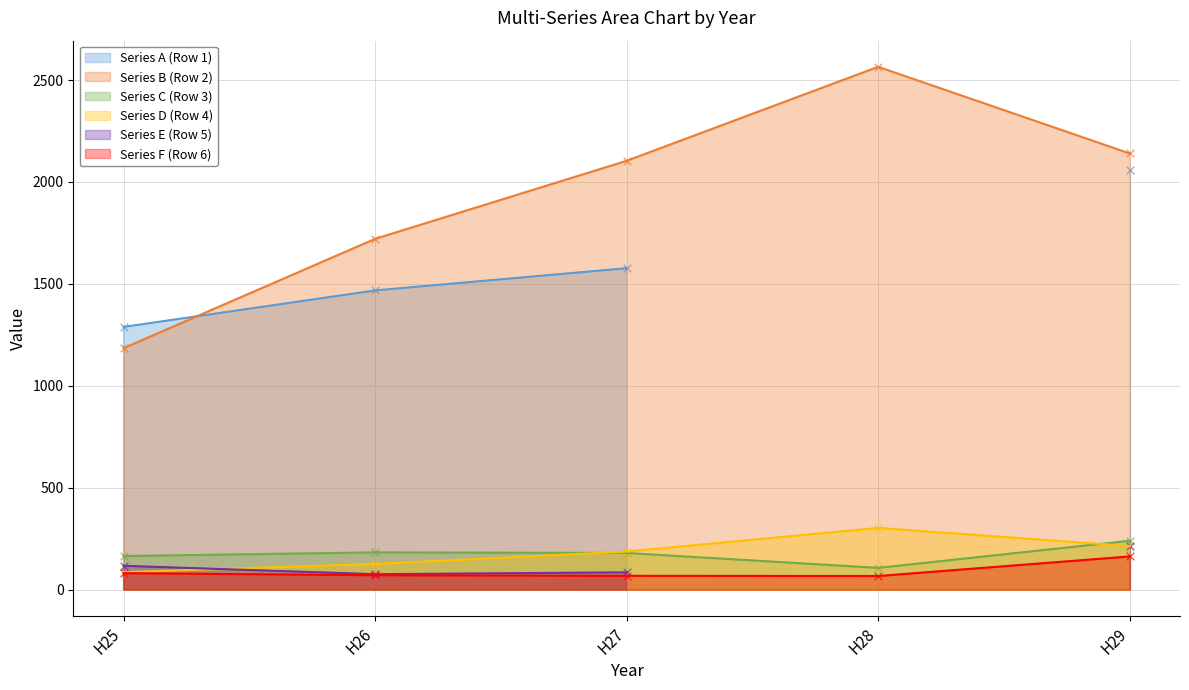

Which series has the widest spread of Y values?

Series B (Row 2)